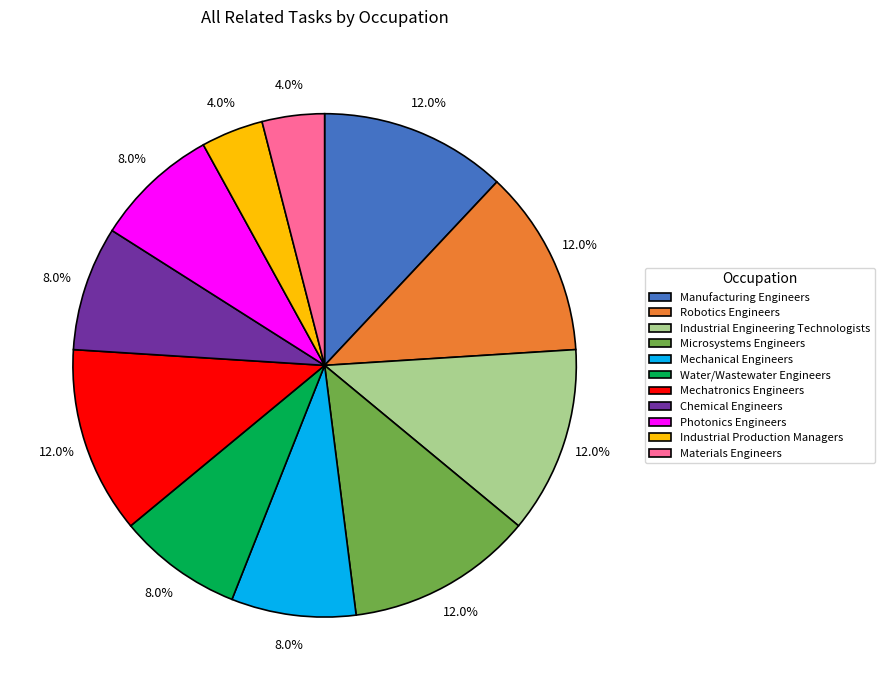

Is the sum of Photonics Engineers and Microsystems Engineers greater than half?

No